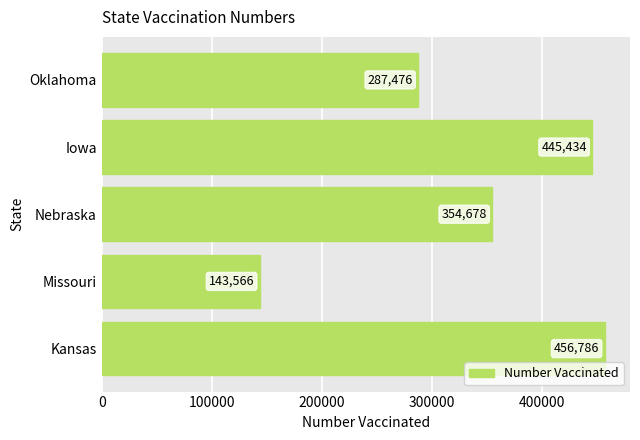

Is it true that the value at Missouri is 213510?

False